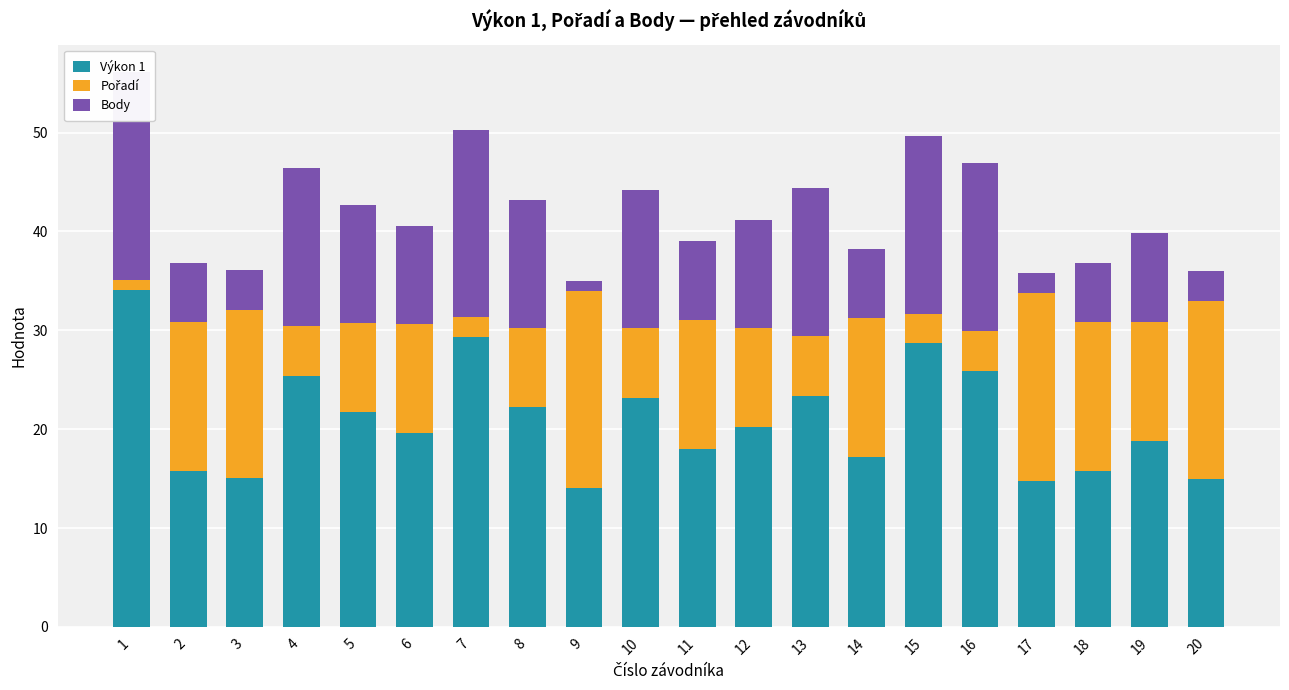

How many values in the Pořadí series are below 11?

10